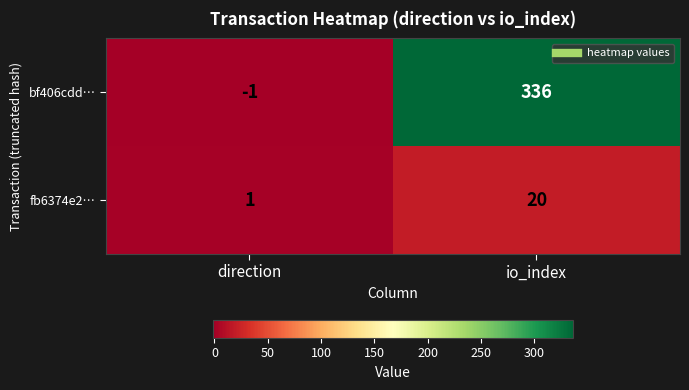

What is the spread (max minus min) of values at io_index?

316